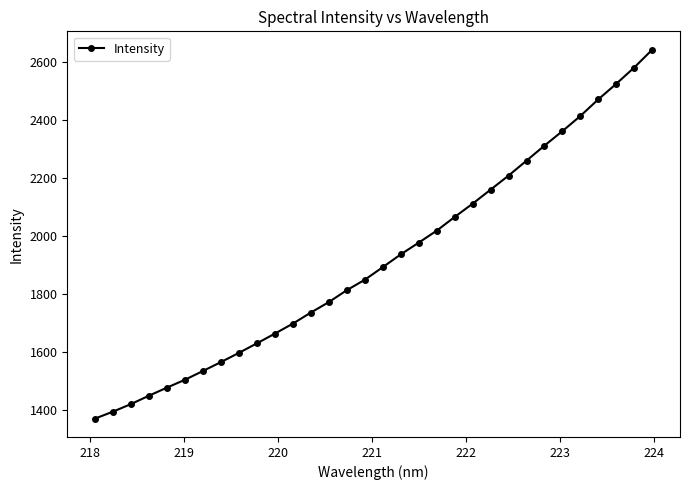

How many lines are shown in the chart?

1